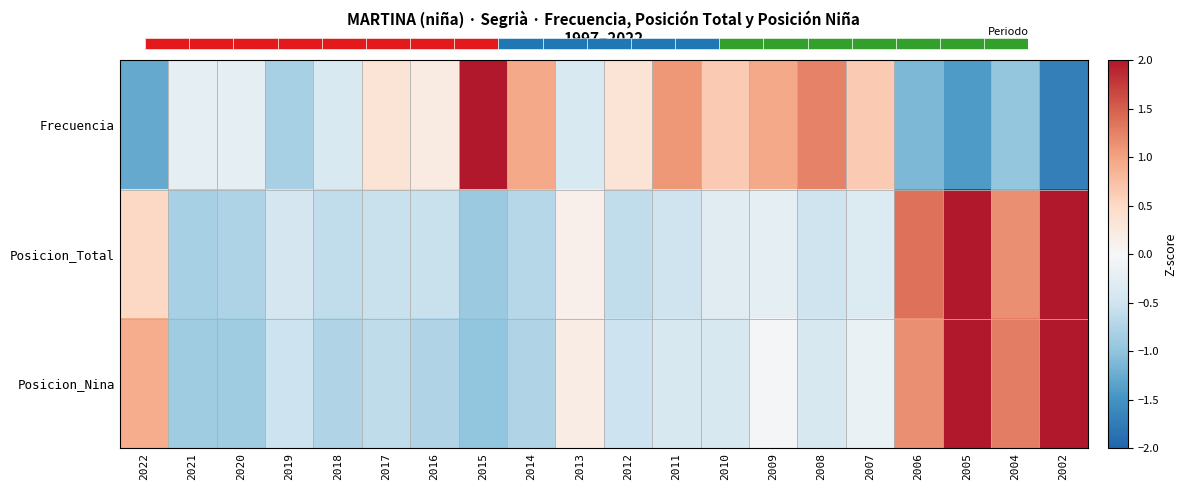

What is the maximum value shown in the chart?

2.7